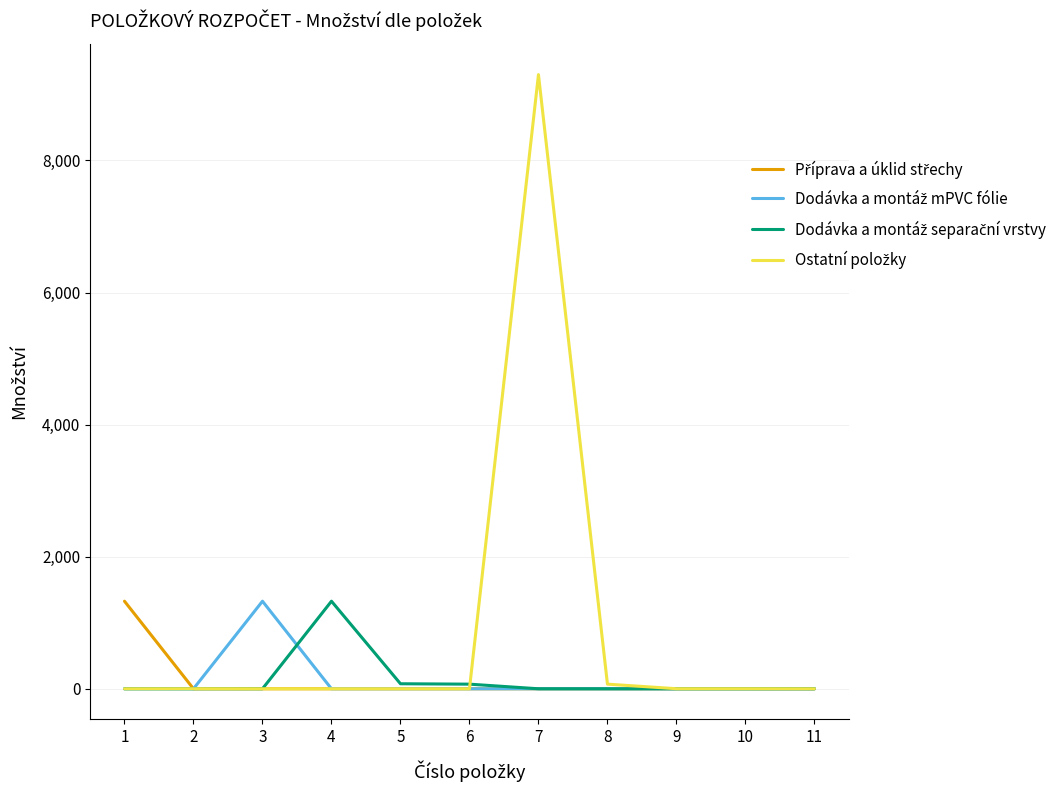

Does the chart have visible grid lines?

Yes